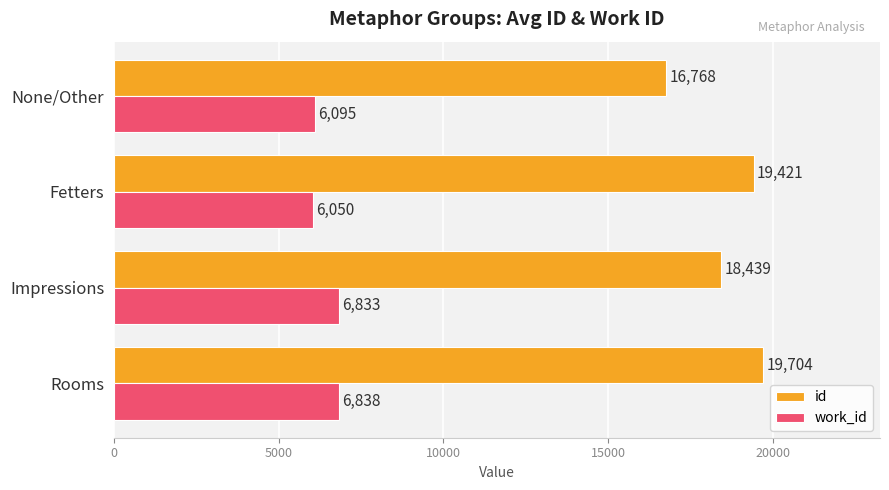

What are all the series names shown in the legend?

id, work_id